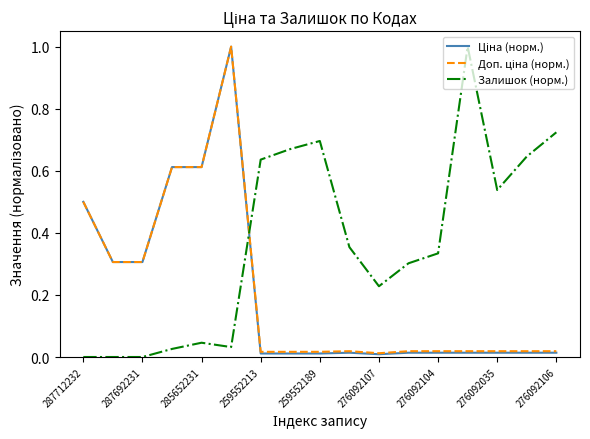

Which series has the largest total across all categories?

Залишок (норм.)